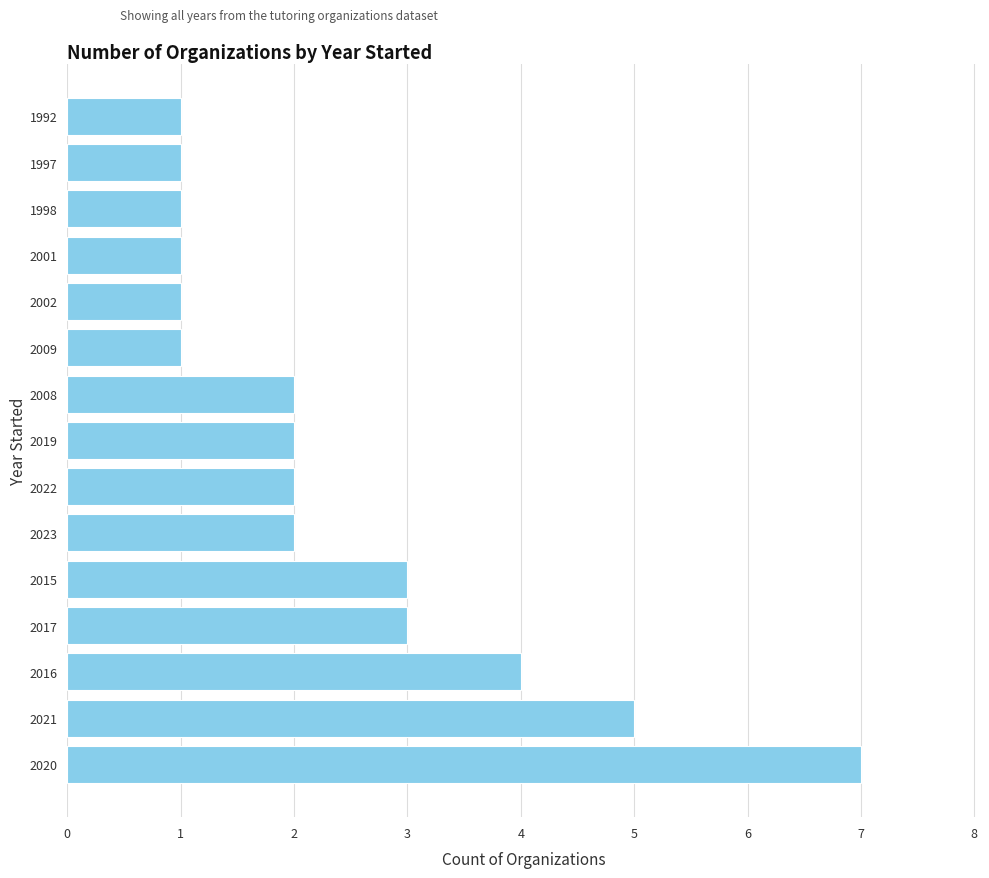

What is the greatest value displayed?

7